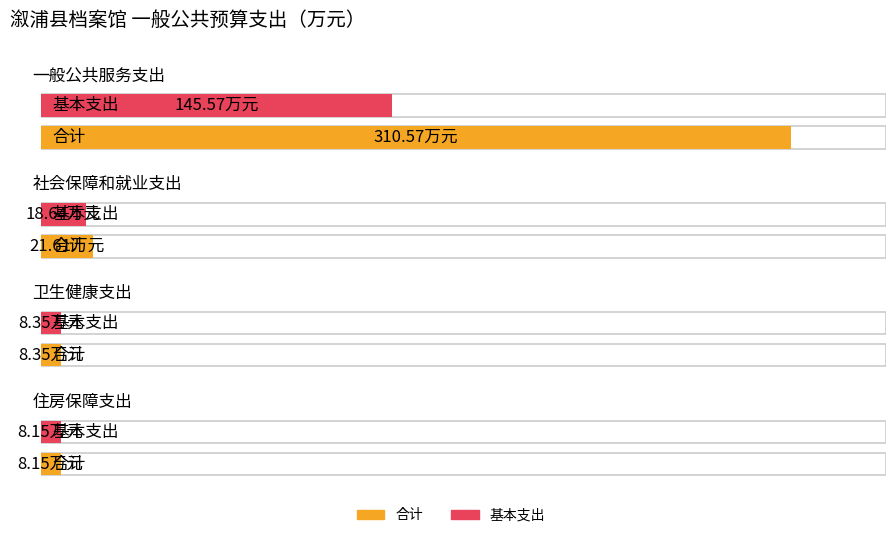

At which category is the sum across all series the highest?

一般公共服务支出